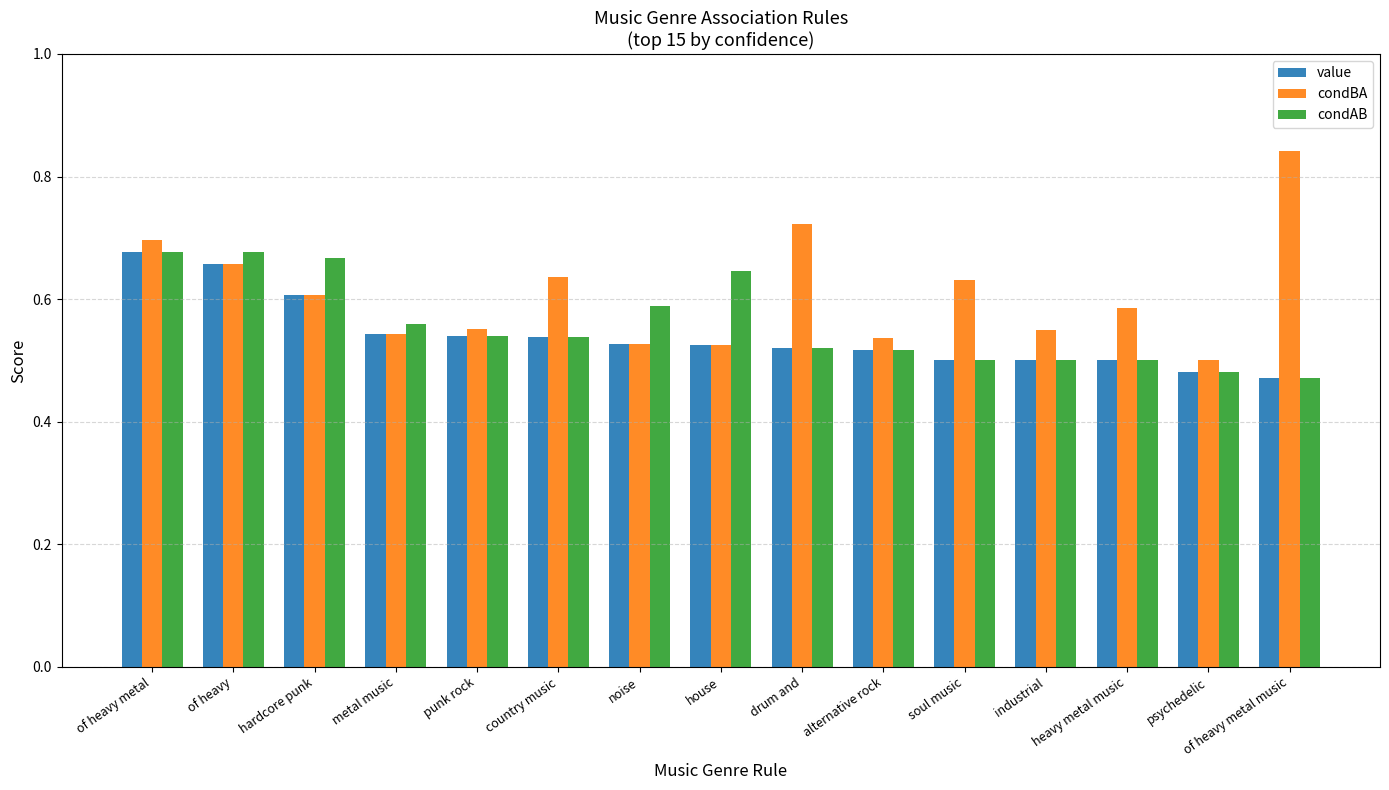

The condBA series shows 0.7 at of heavy. True or false?

True